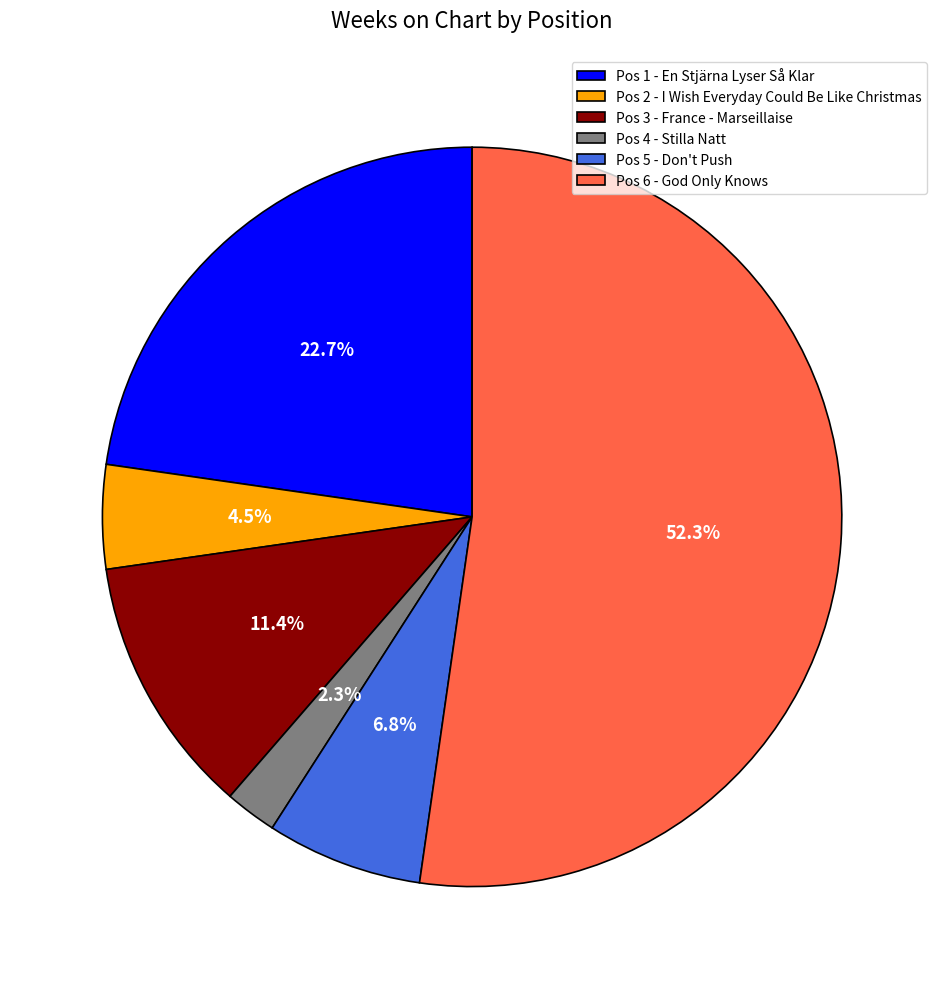

Rank the categories by value from highest to lowest.

Pos 6 - God Only Knows, Pos 1 - En Stjärna Lyser Så Klar, Pos 3 - France - Marseillaise, Pos 5 - Don't Push, Pos 2 - I Wish Everyday Could Be Like Christmas, Pos 4 - Stilla Natt